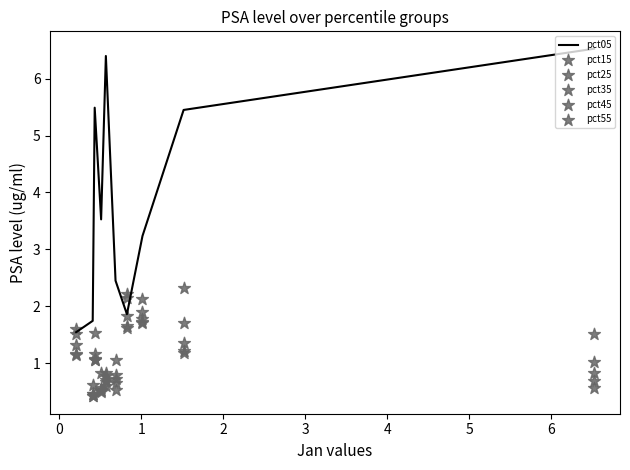

Which series has the largest total across all categories?

pct05